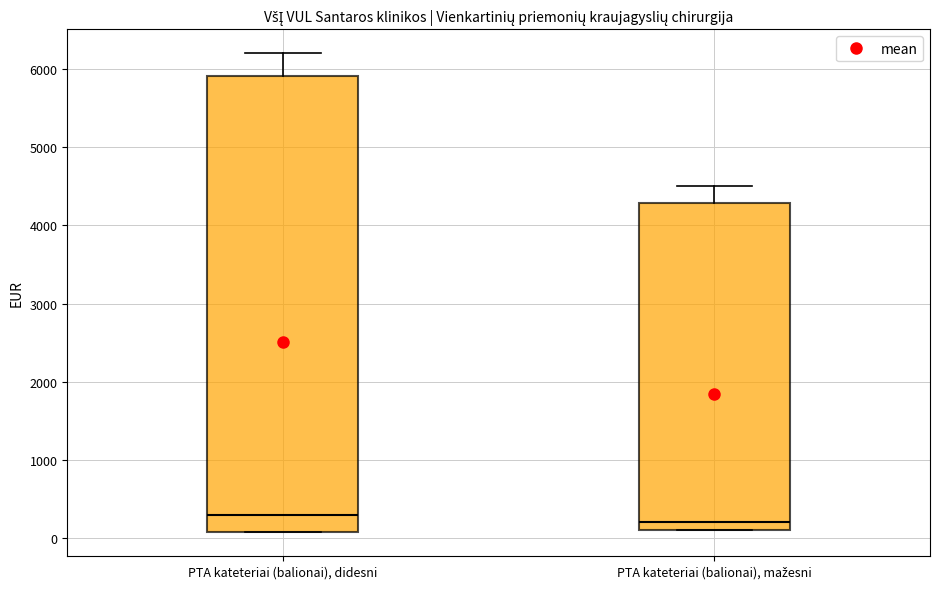

Reading left to right, read every box against the y-axis: the position of its median line, the range the box covers, and the ends of its whiskers. The values are not printed on the chart, so give them approximately, as read against the axis.

PTA kateteriai (balionai), didesni: median 300, box 100 to 5900, whiskers 100 to 6200
PTA kateteriai (balionai), mažesni: median 200, box 100 to 4300, whiskers 100 to 4500